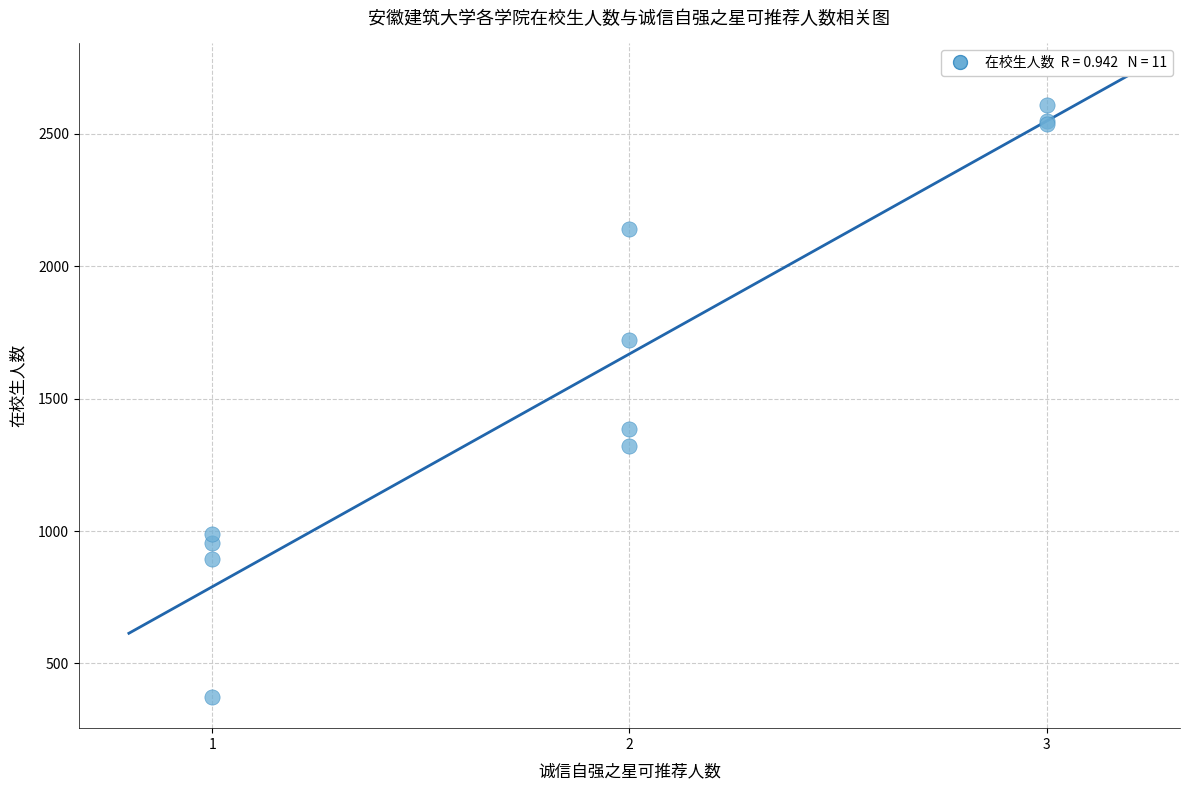

What Y value in the scatter plot is closest to 1490?

1384